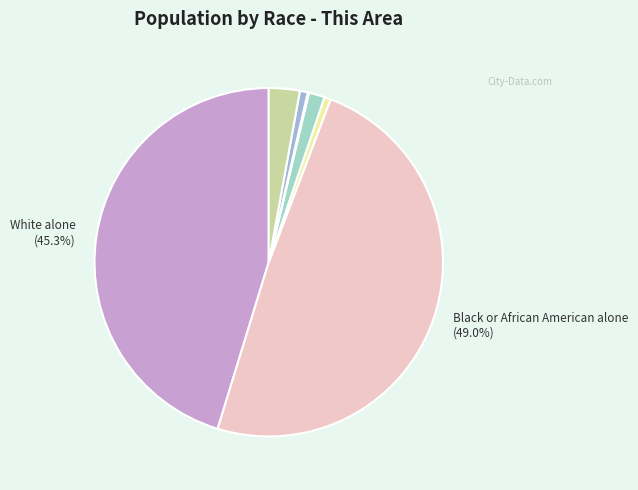

To the nearest percent, what is the difference between the largest and smallest slice percentages?

49%